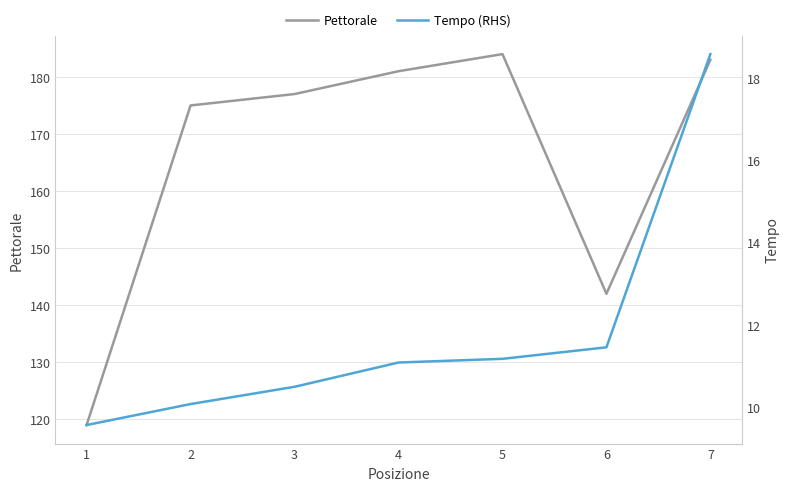

At which category is the sum across all series the highest?

7